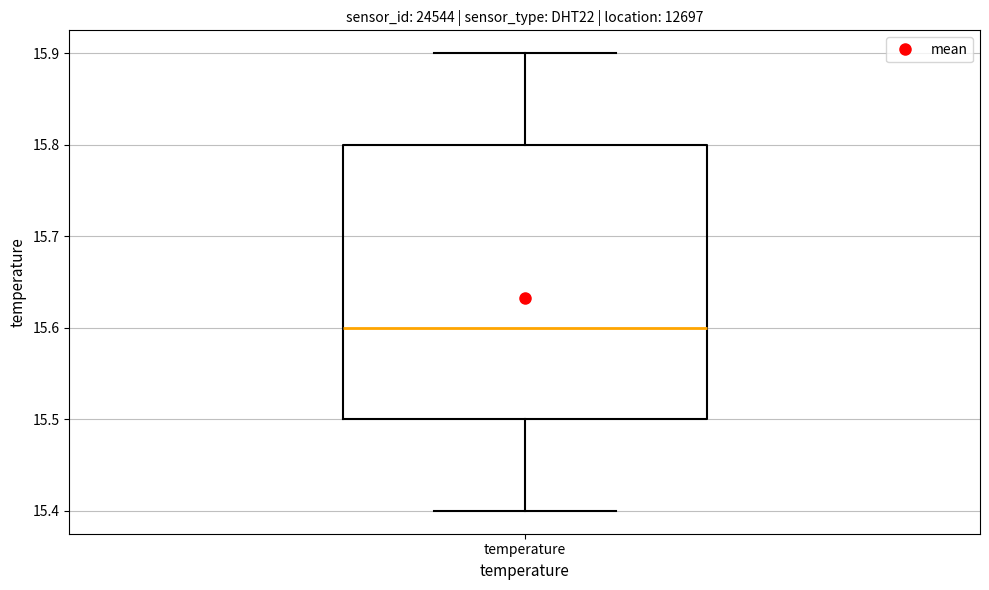

Transcribe this box plot: give where the median line is, the range the box spans, and where the two whiskers end, as read against the y-axis. The values are not printed on the chart, so give them approximately, as read against the axis.

median 15.6, box 15.5 to 15.8, whiskers 15.4 to 15.9